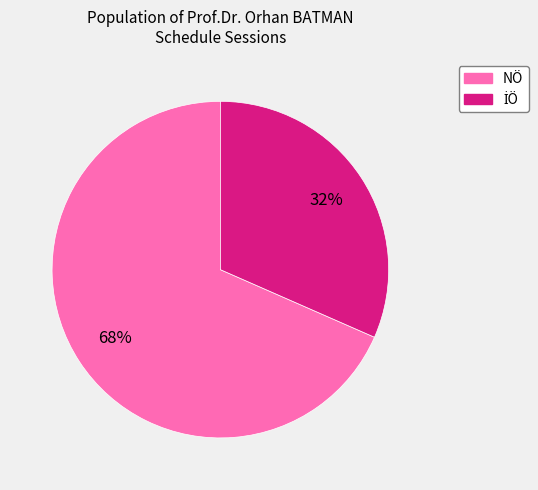

Which category has the biggest portion of the pie?

NÖ